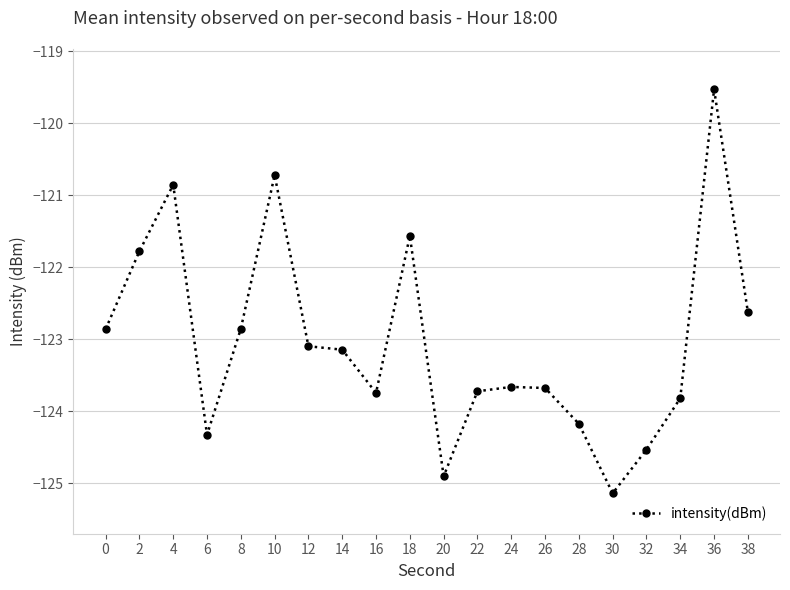

The value at 2 is -24.5. True or false?

False